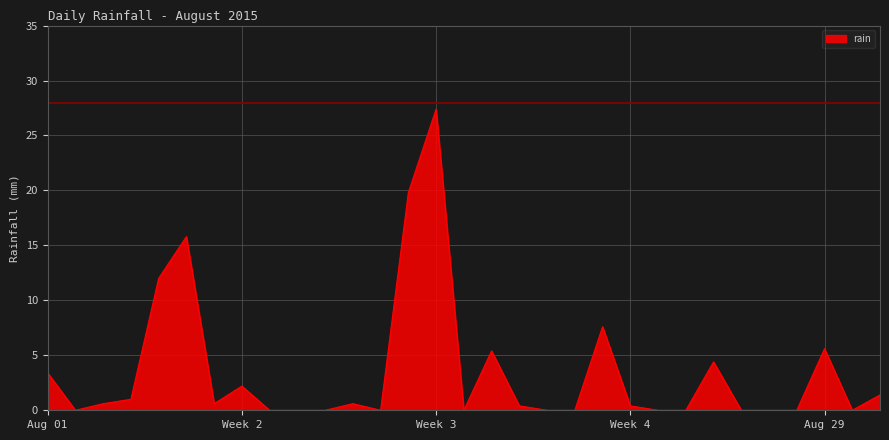

What is the difference between the maximum and minimum values?

27.4